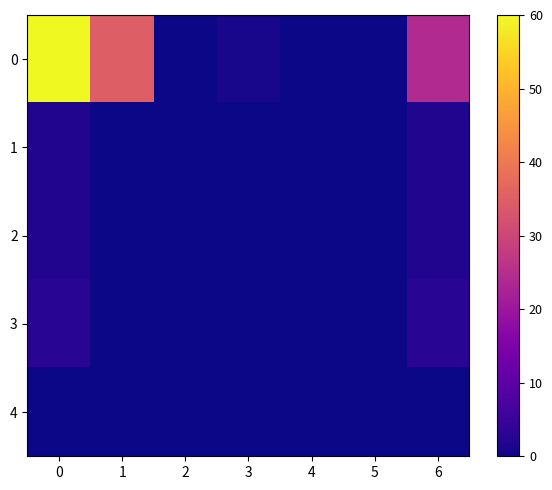

Rank the series at 5 from highest to lowest value.

0, 1, 2, 3, 4